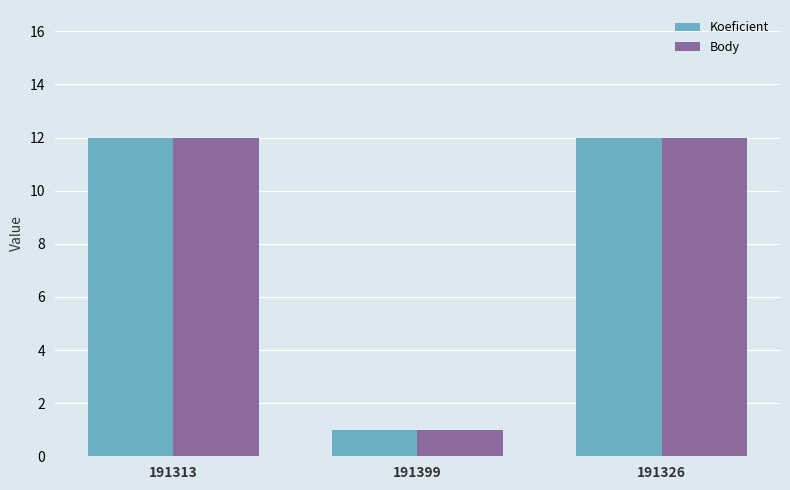

Count the Body values in the range 1 to 12.

3